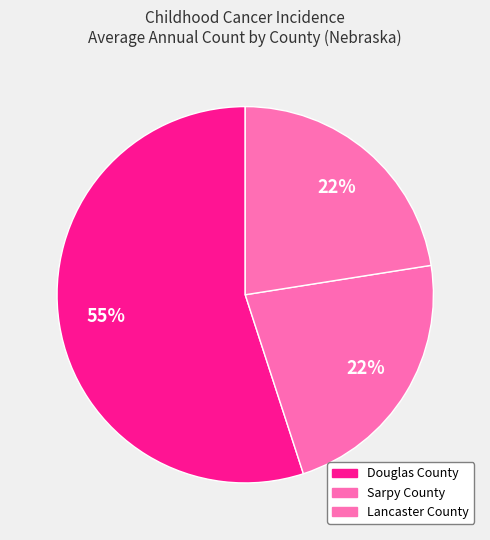

Combined, what portion of the pie is Douglas County and Sarpy County?

77.5%